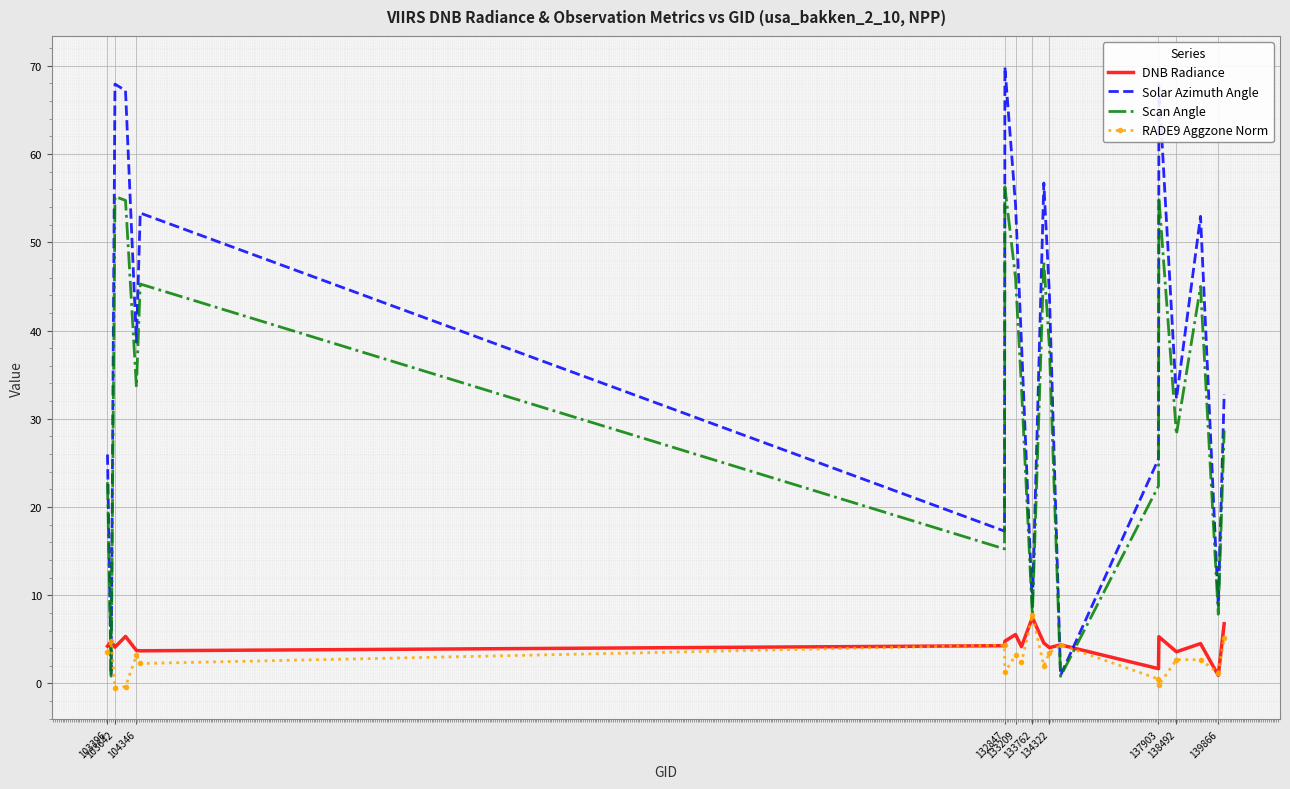

True or false: DNB Radiance and Solar Azimuth Angle cross at least once.

True